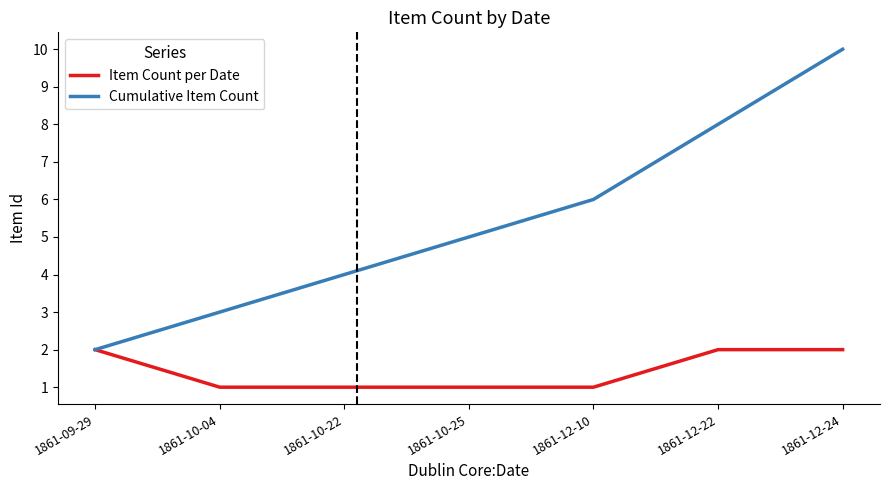

Which series has the widest spread of values?

Cumulative Item Count